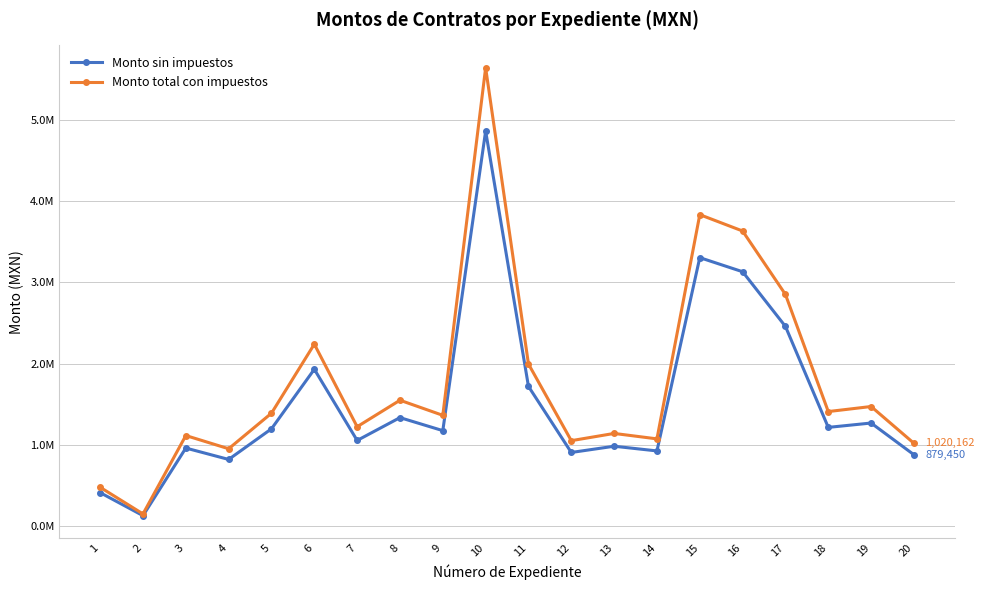

What is the difference between the Monto total con impuestos values at 6 and 5?

848990.4